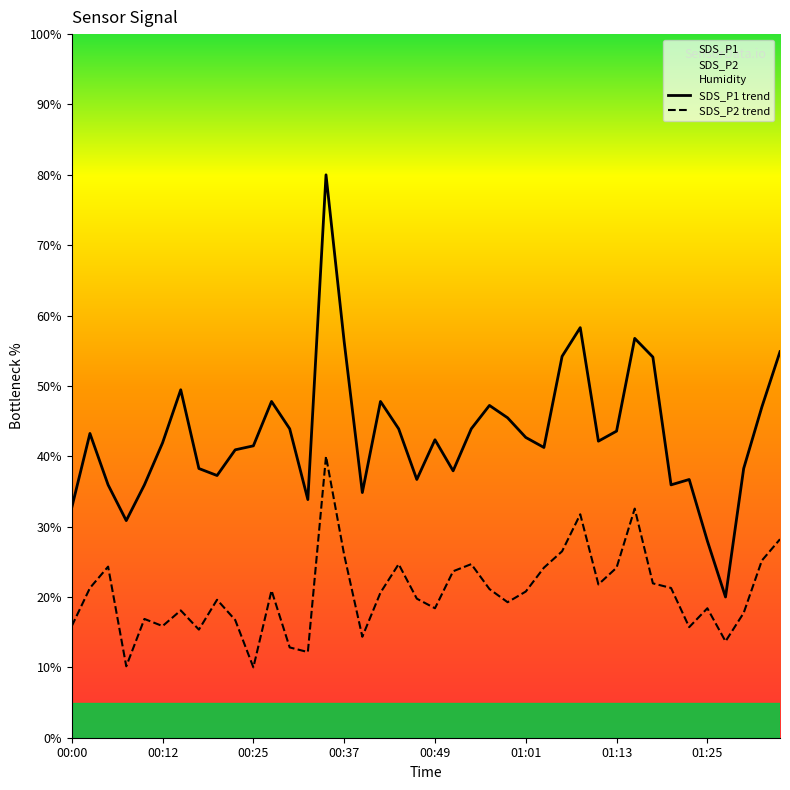

True or false: SDS_P2 trend and SDS_P1 trend intersect in this chart.

False